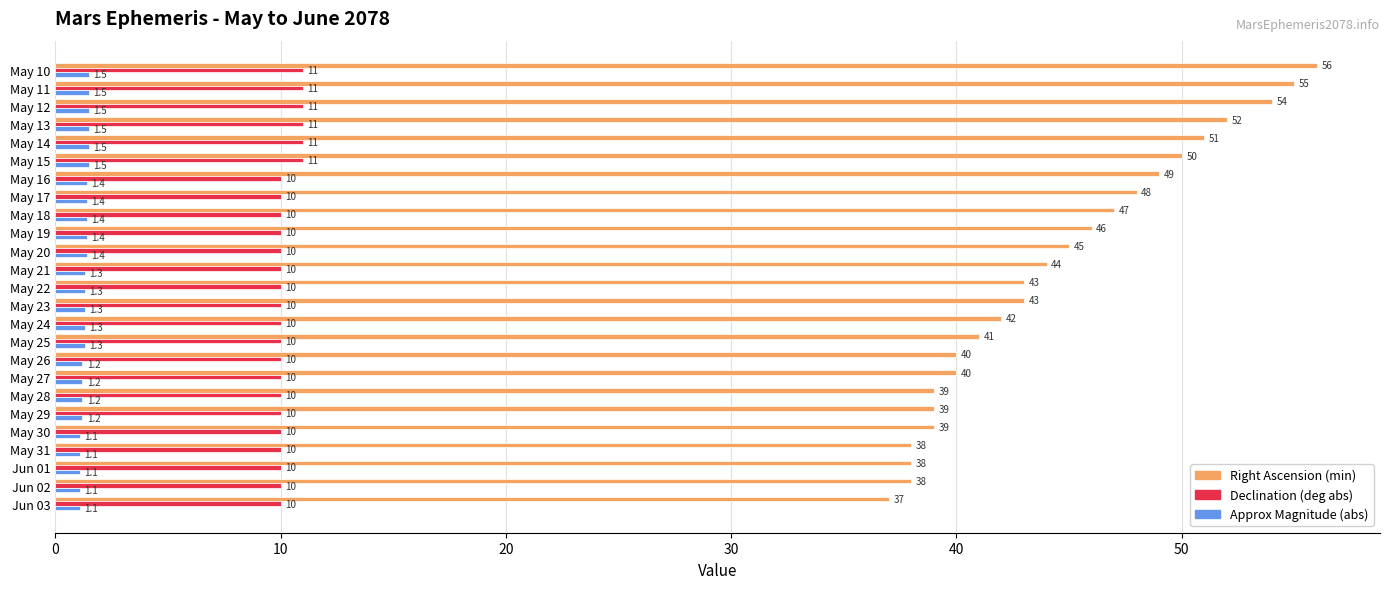

At which category is the sum across all series the highest?

May 10